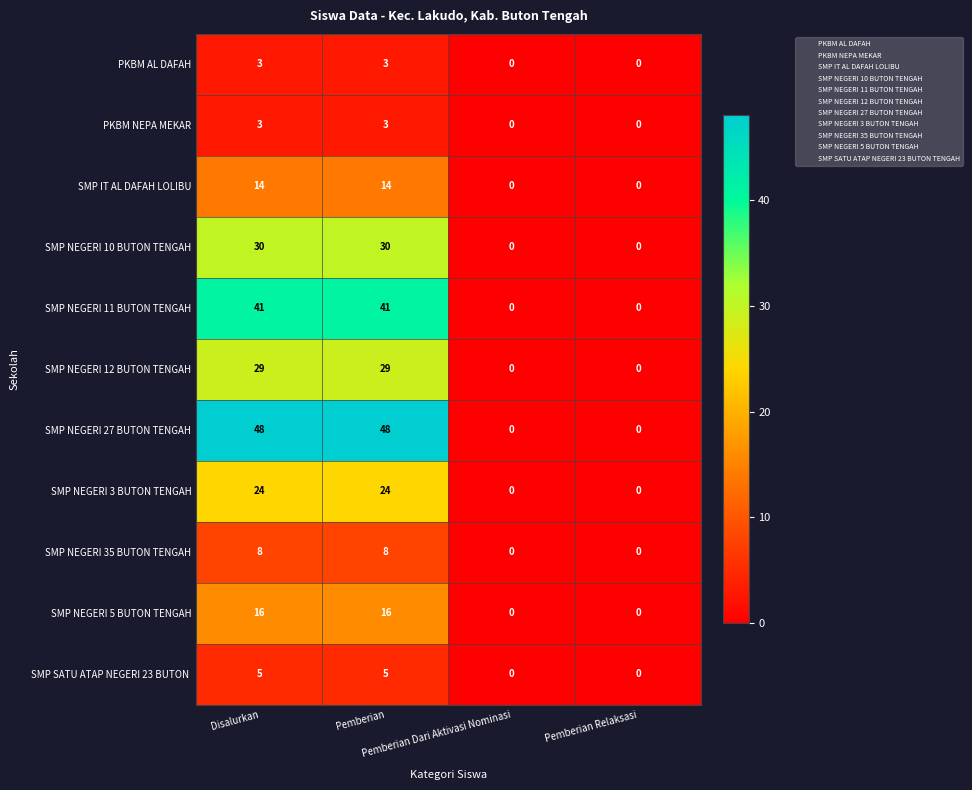

How many SMP IT AL DAFAH LOLIBU values are between 0 and 14?

4